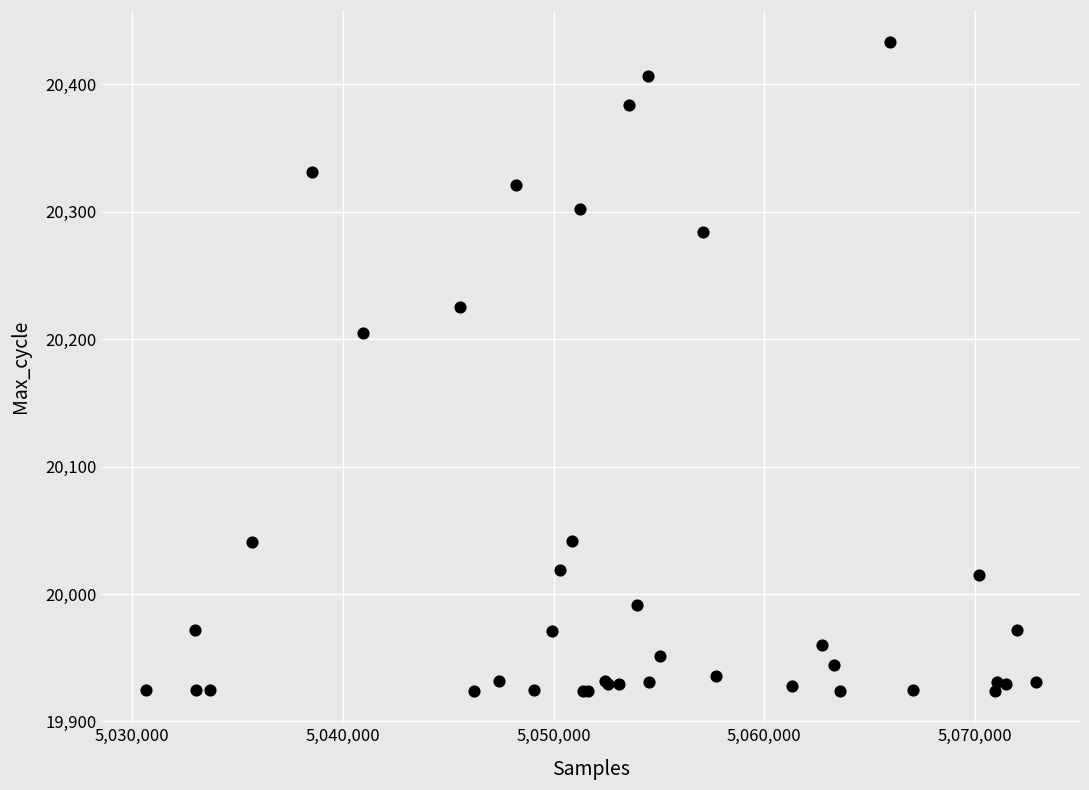

What Y value in the scatter plot is closest to 20178?

20205